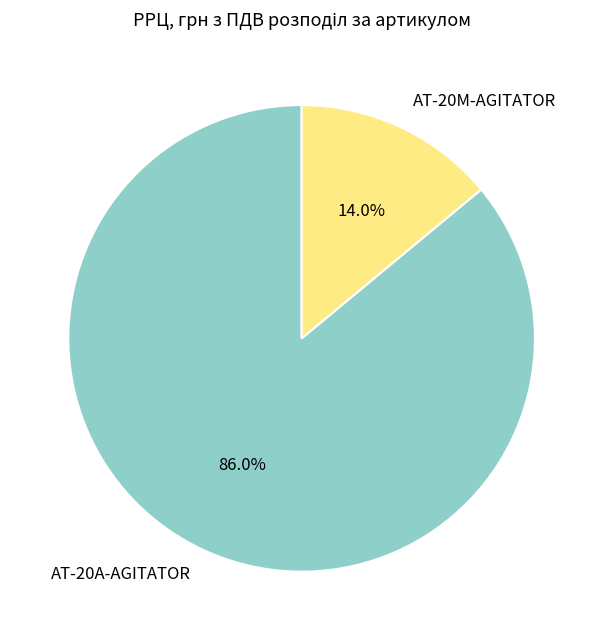

Between AT-20A-AGITATOR and AT-20M-AGITATOR, which is larger?

AT-20A-AGITATOR